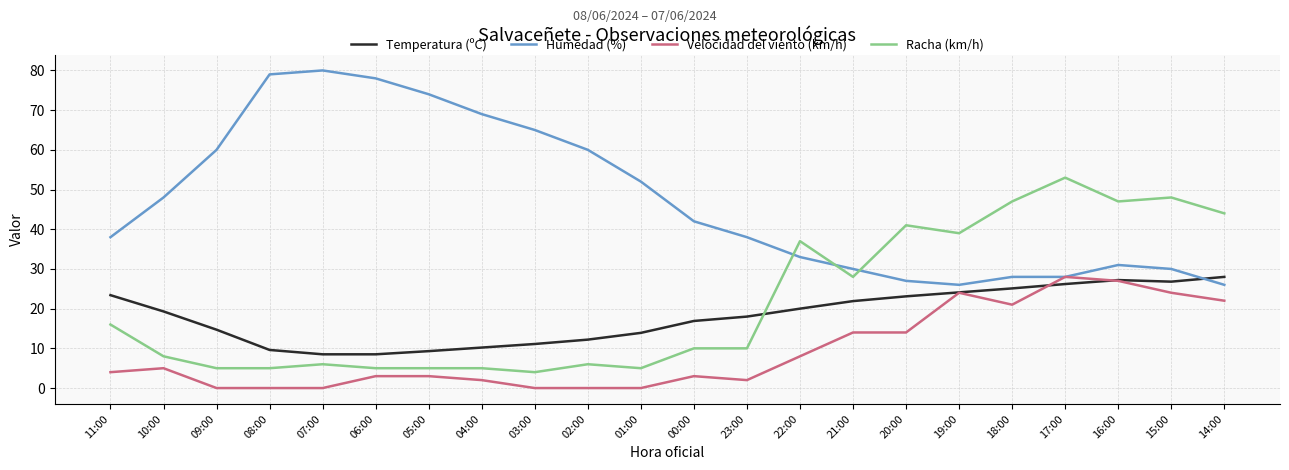

What is the maximum value shown in the chart?

80.0